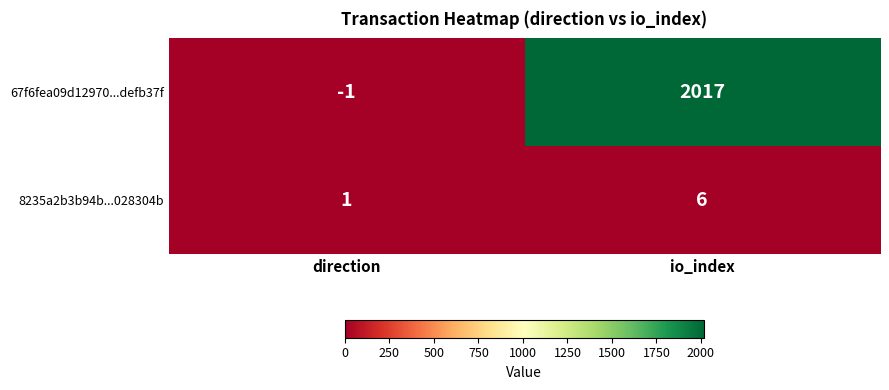

True or false: 8235a2b3b94b...028304b has a value of 4 at io_index.

False